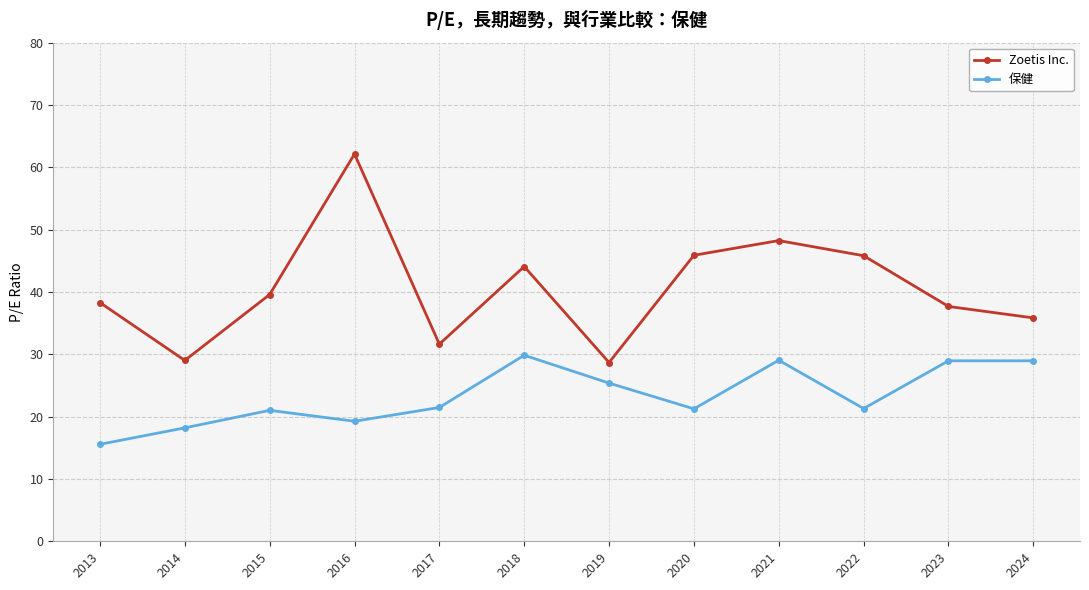

Where is the first local minimum for Zoetis Inc.?

2014